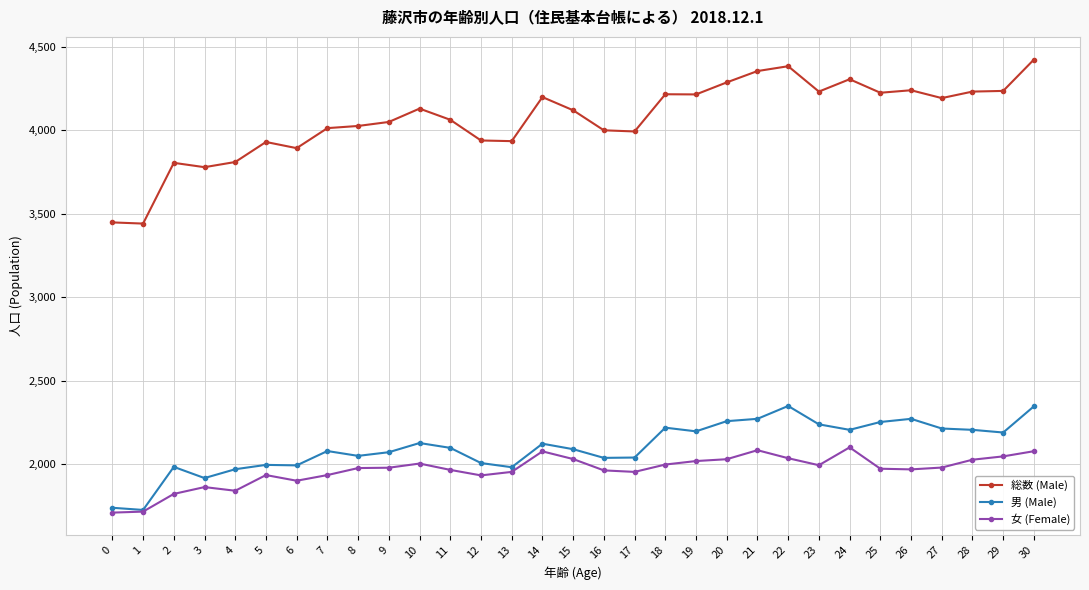

Rank the series at 21 from lowest to highest value.

女 (Female), 男 (Male), 総数 (Male)